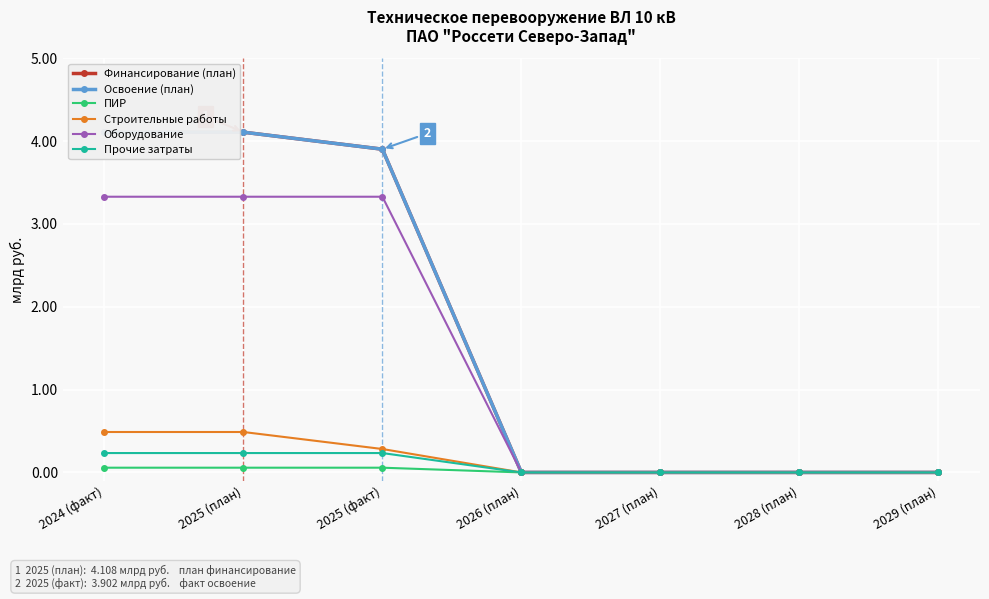

What position from the left is 2026 (план)?

4